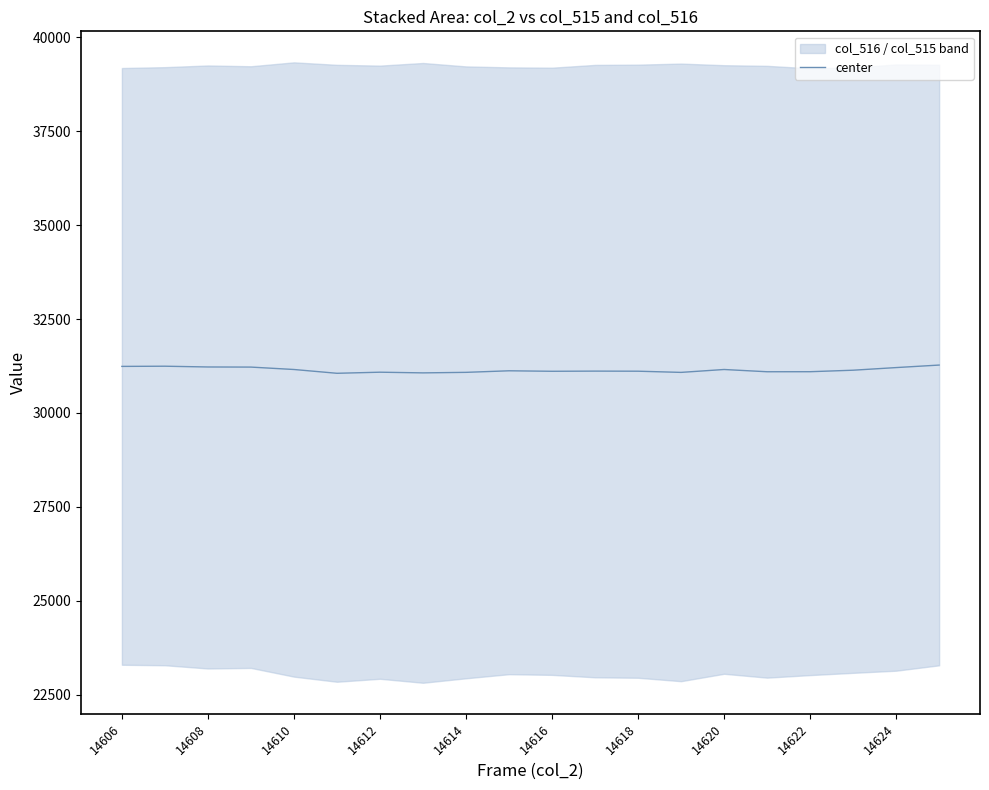

How many categories are shown in the chart?

20